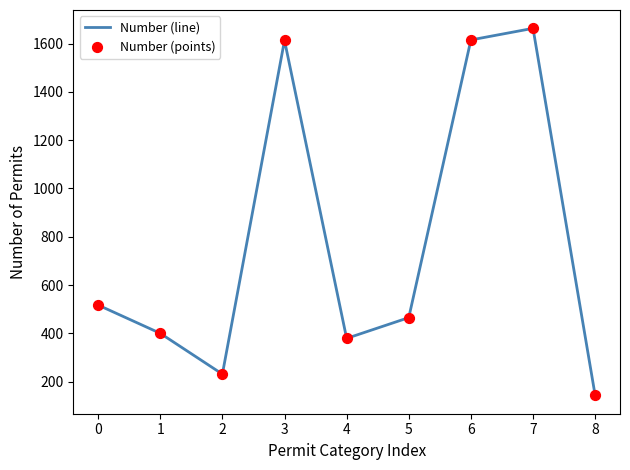

Is it true that the value at 5 is 465?

True